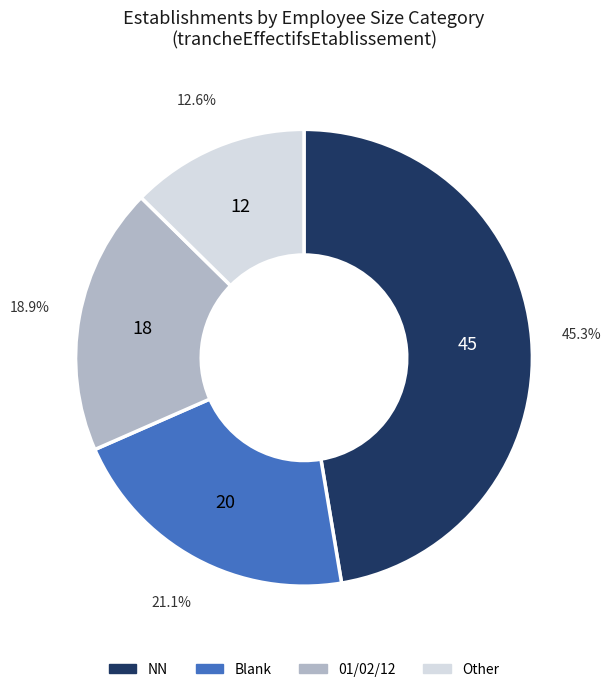

Does  represent more than half of the total?

No